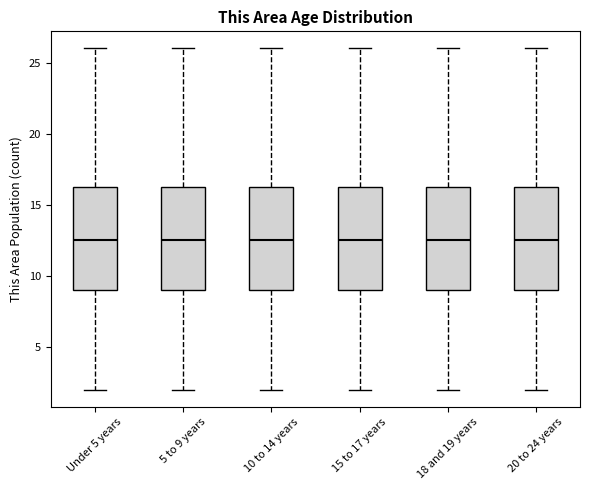

Reading left to right, read every box against the y-axis: the position of its median line, the range the box covers, and the ends of its whiskers. The values are not printed on the chart, so give them approximately, as read against the axis.

Under 5 years: median 12.5, box 9.0 to 16.5, whiskers 2.0 to 26.0
5 to 9 years: median 12.5, box 9.0 to 16.5, whiskers 2.0 to 26.0
10 to 14 years: median 12.5, box 9.0 to 16.5, whiskers 2.0 to 26.0
15 to 17 years: median 12.5, box 9.0 to 16.5, whiskers 2.0 to 26.0
18 and 19 years: median 12.5, box 9.0 to 16.5, whiskers 2.0 to 26.0
20 to 24 years: median 12.5, box 9.0 to 16.5, whiskers 2.0 to 26.0